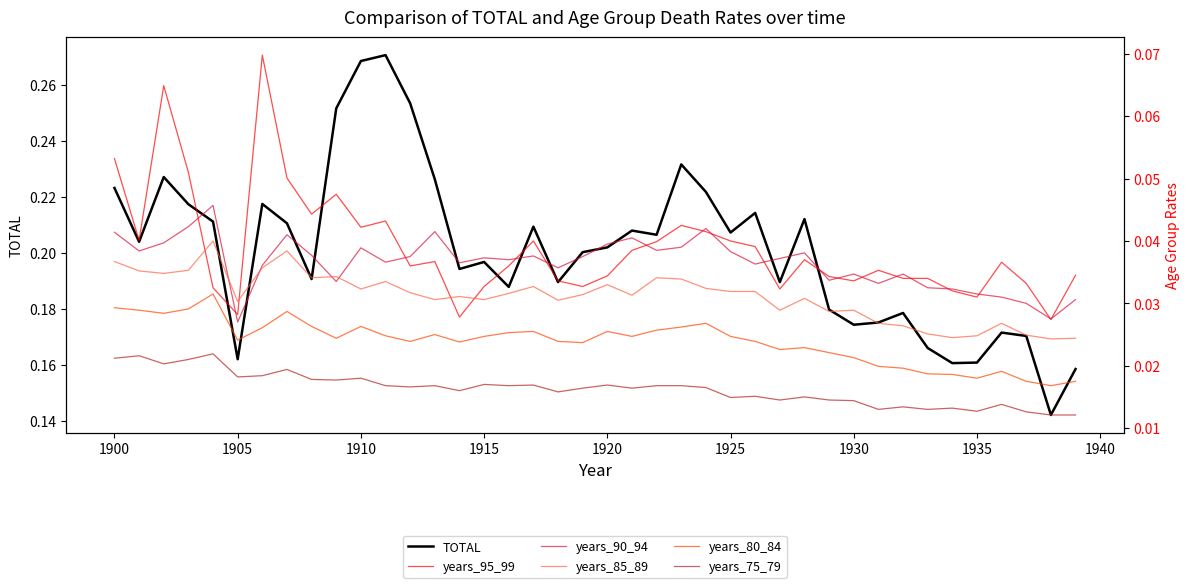

The value of years_80_84 at 1935 is 0.0. True or false?

False